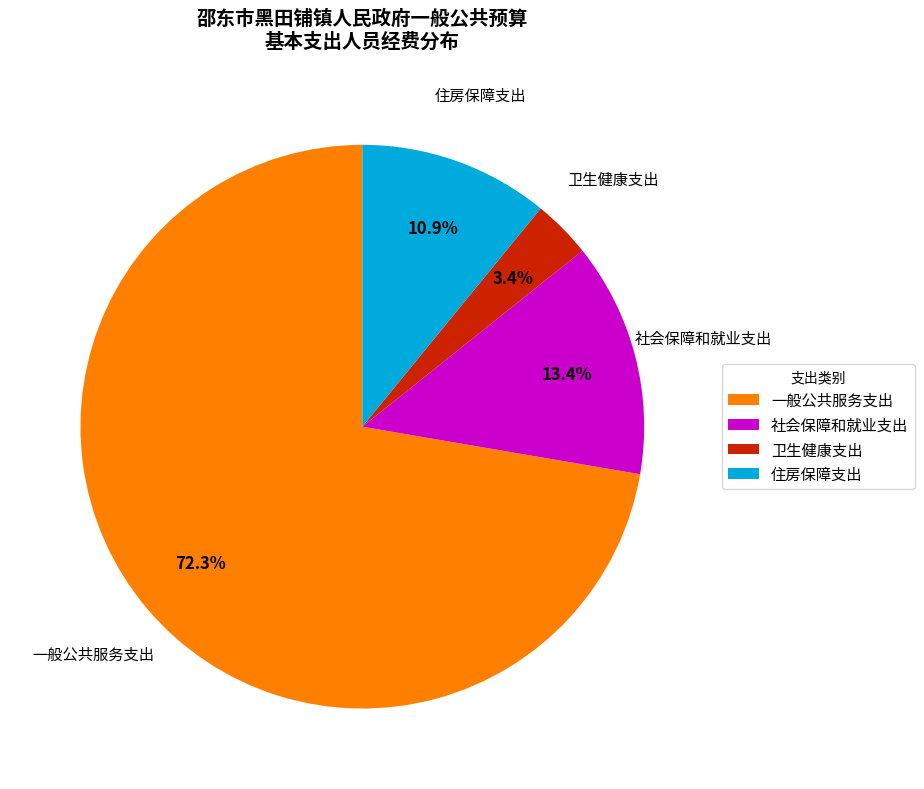

Which slice is the smallest?

卫生健康支出